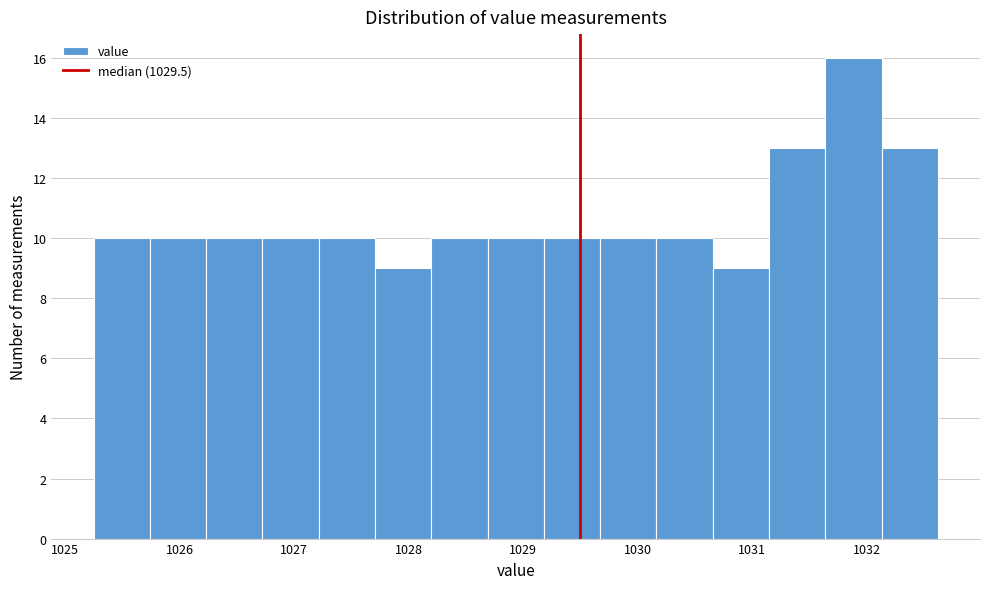

Reading left to right, list every bar in this chart as the range it spans on the x-axis followed by its height. Neither the bar edges nor the heights are printed on the chart, so give them approximately, as read against the axes.

1025.3 to 1025.7: 10
1025.7 to 1026.2: 10
1026.2 to 1026.7: 10
1026.7 to 1027.2: 10
1027.2 to 1027.7: 10
1027.7 to 1028.2: 9
1028.2 to 1028.7: 10
1028.7 to 1029.2: 10
1029.2 to 1029.7: 10
1029.7 to 1030.2: 10
1030.2 to 1030.7: 10
1030.7 to 1031.1: 9
1031.1 to 1031.6: 13
1031.6 to 1032.1: 16
1032.1 to 1032.6: 13